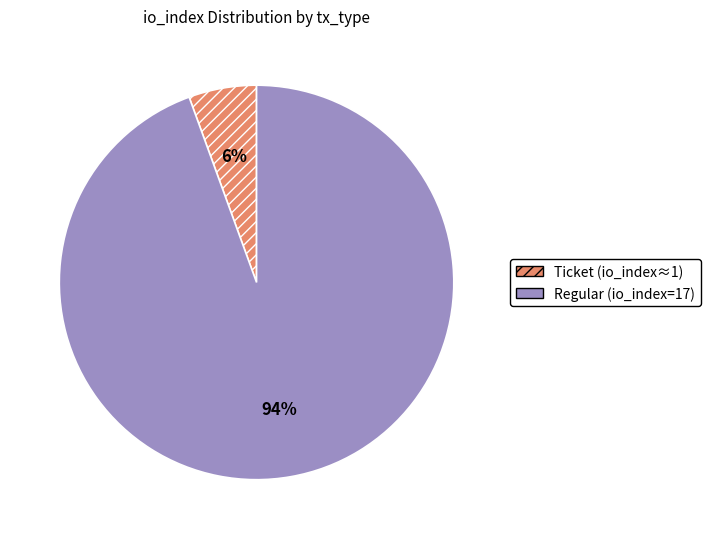

How many slices are in this pie chart?

2